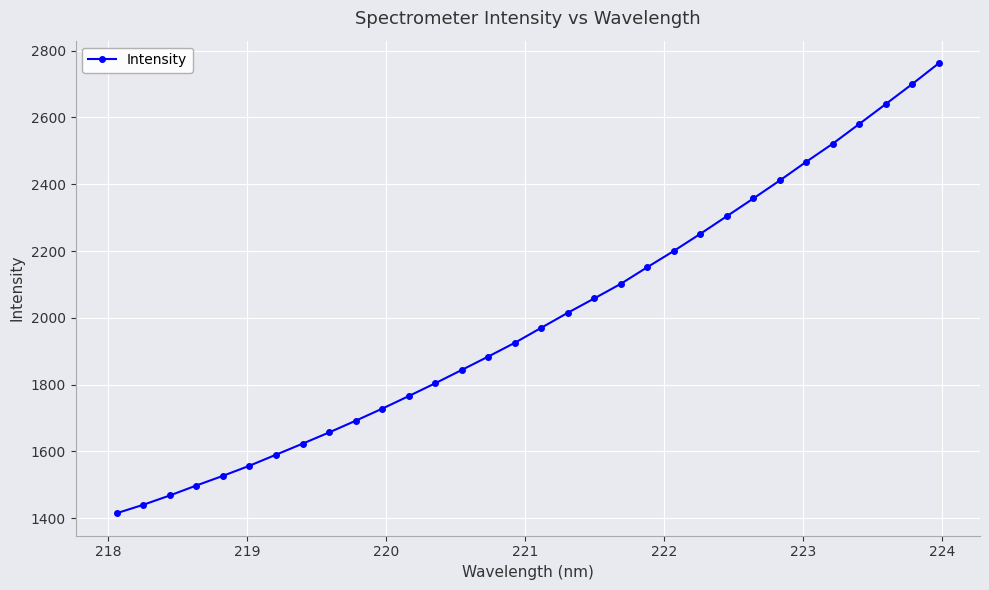

What is the difference between the maximum and second lowest values?

1321.8